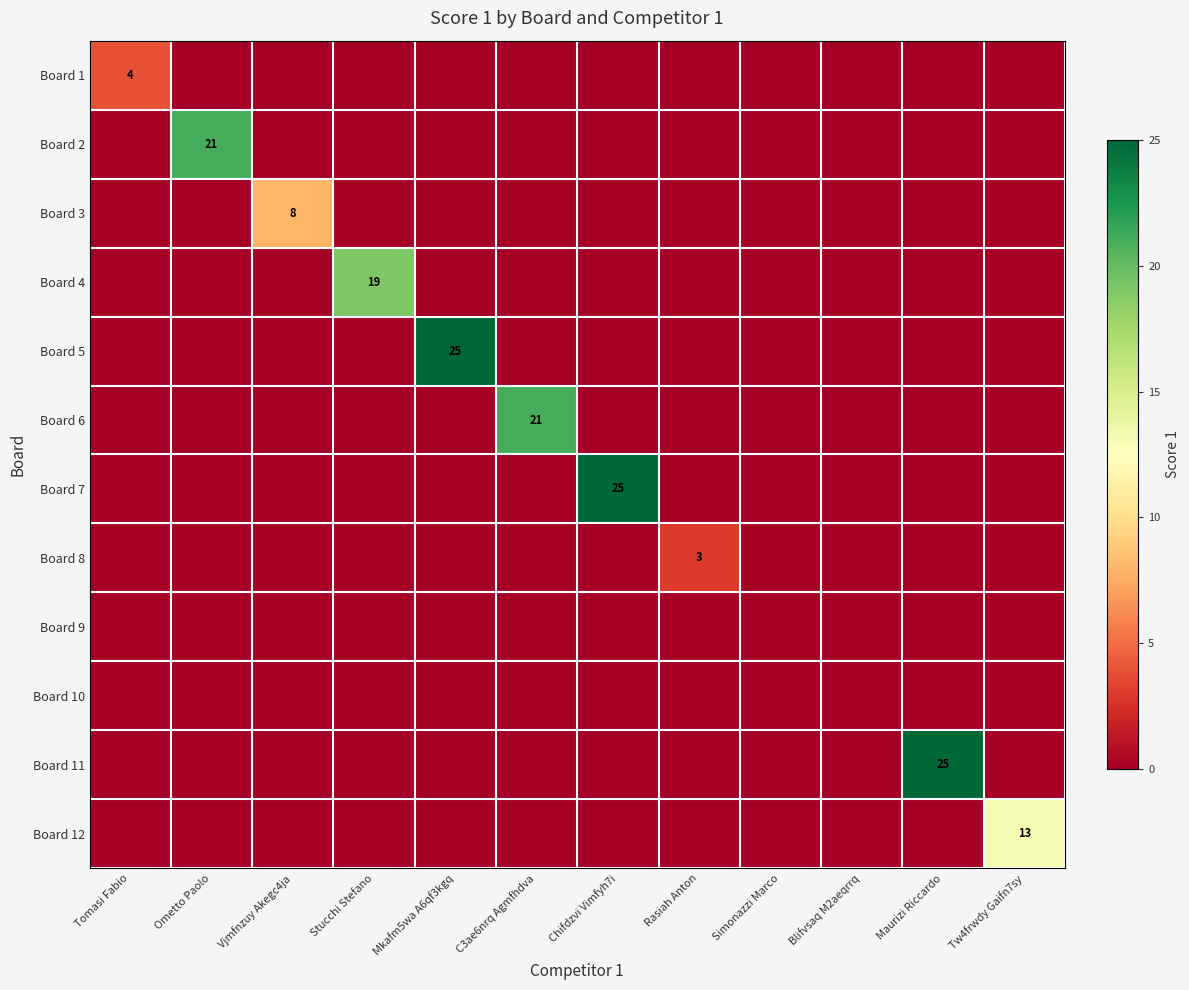

At which category does the chart reach its peak across all series?

Mkafm5wa A6qf3kgq